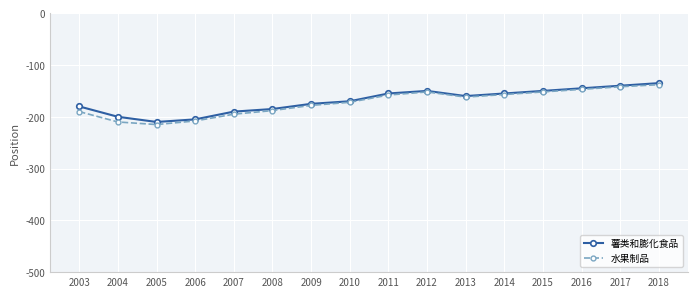

What is the difference between the second highest and second lowest values in the 水果制品 series?

68